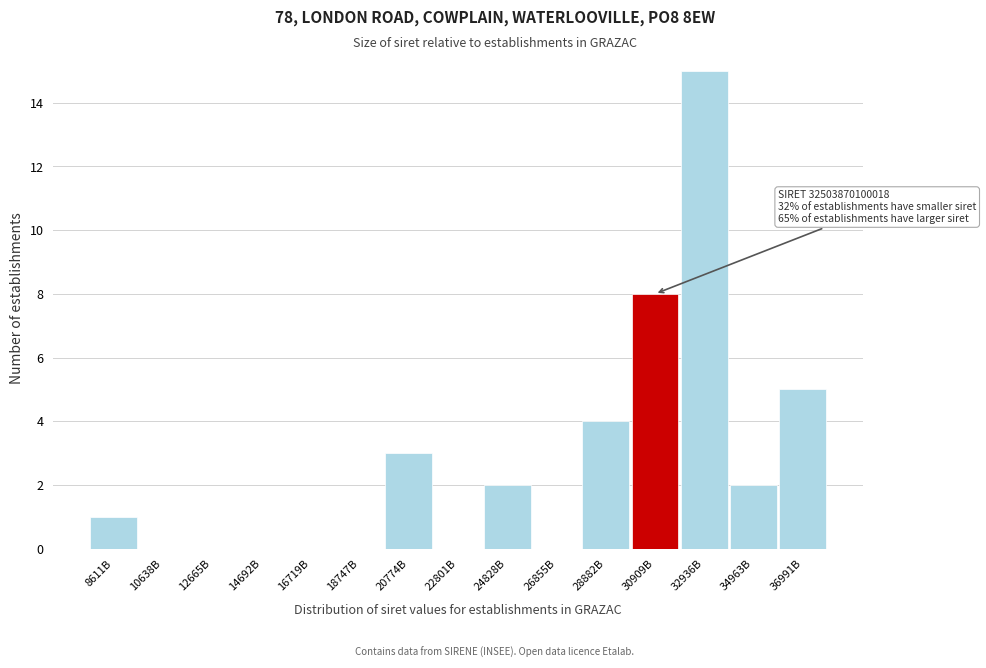

Reading left to right, what are all the values shown in this chart?

8611B=1	10638B=0	12665B=0	14692B=0	16719B=0	18747B=0	20774B=3	22801B=0	24828B=2	26855B=0	28882B=4	30909B=8	32936B=15	34963B=2	36991B=5